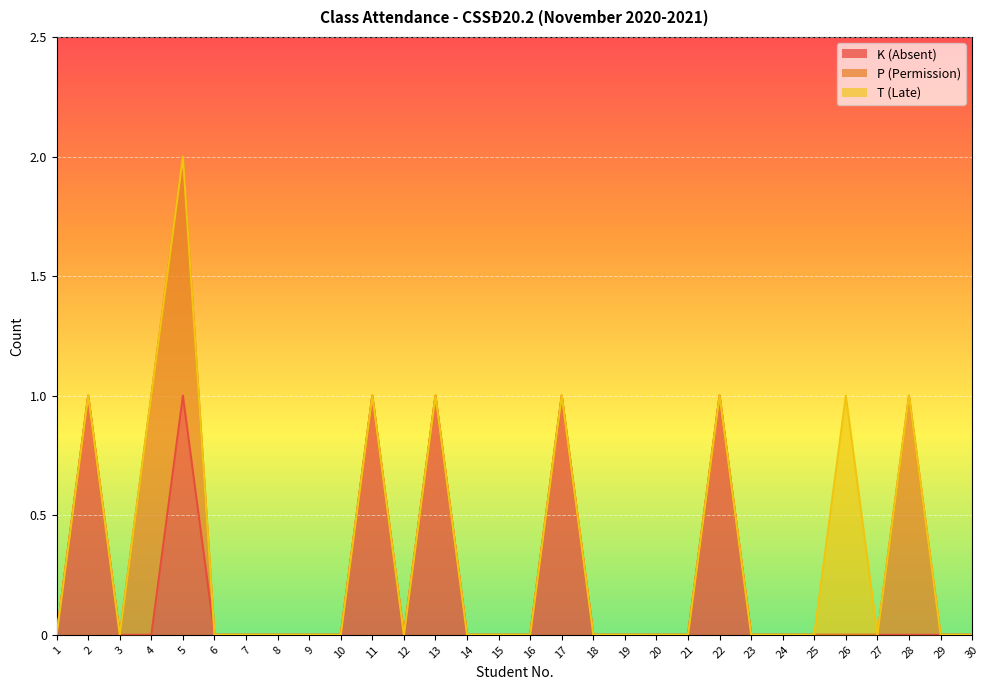

Which has a higher value, 17 or 29?

17